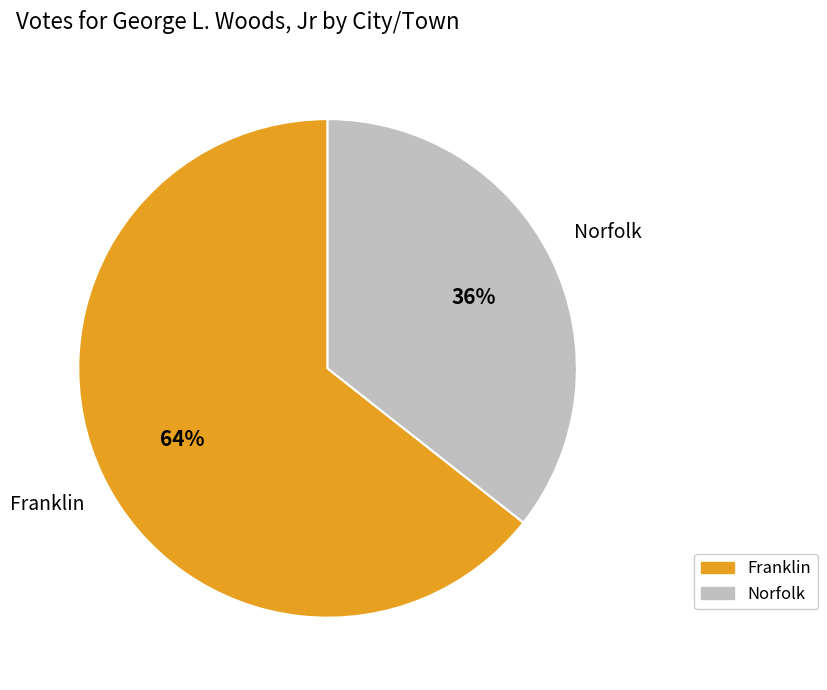

To the nearest percent, what portion does Franklin represent?

64%